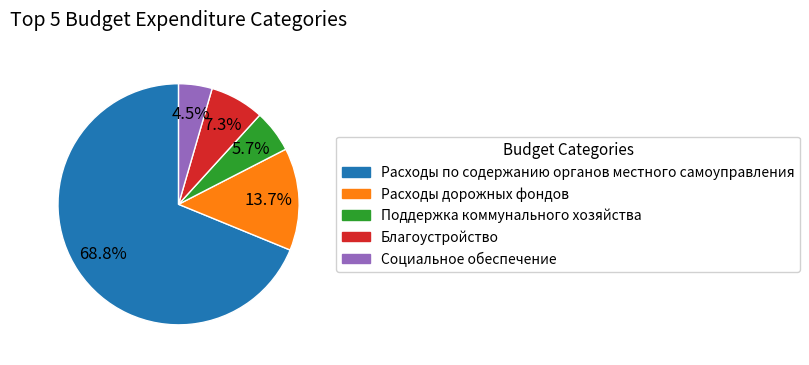

Between Расходы дорожных фондов and Поддержка коммунального хозяйства, which is larger?

Расходы дорожных фондов